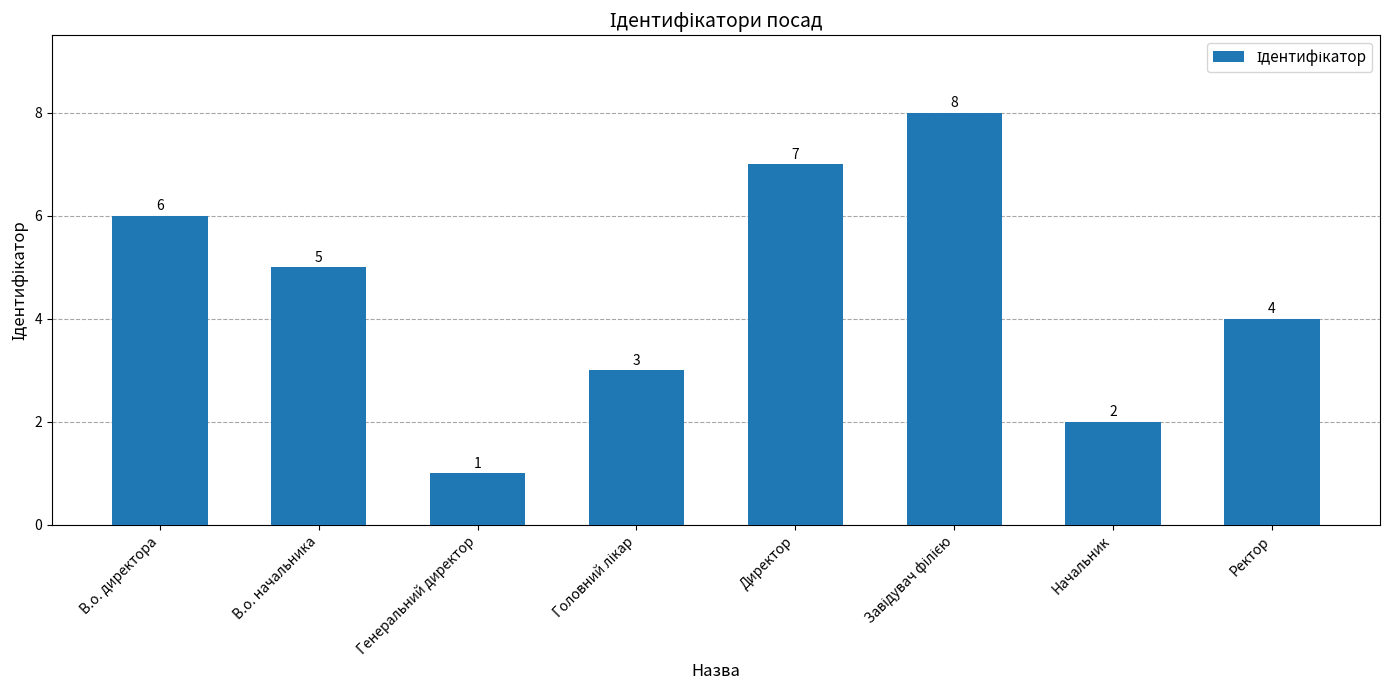

What is the sum of the values at Начальник and Директор?

9